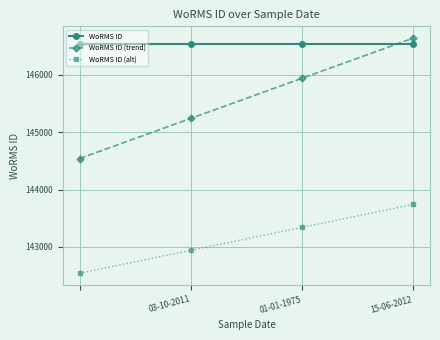

Which series has the widest spread of values?

WoRMS ID (trend)